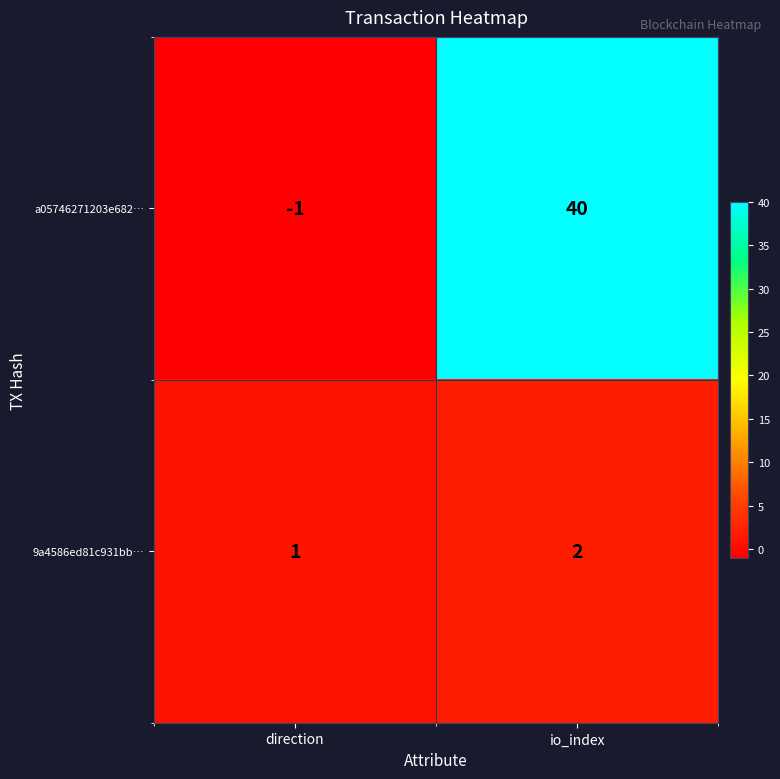

Rank the series by their average value, from lowest to highest.

9a4586ed81c931bb…, a05746271203e682…